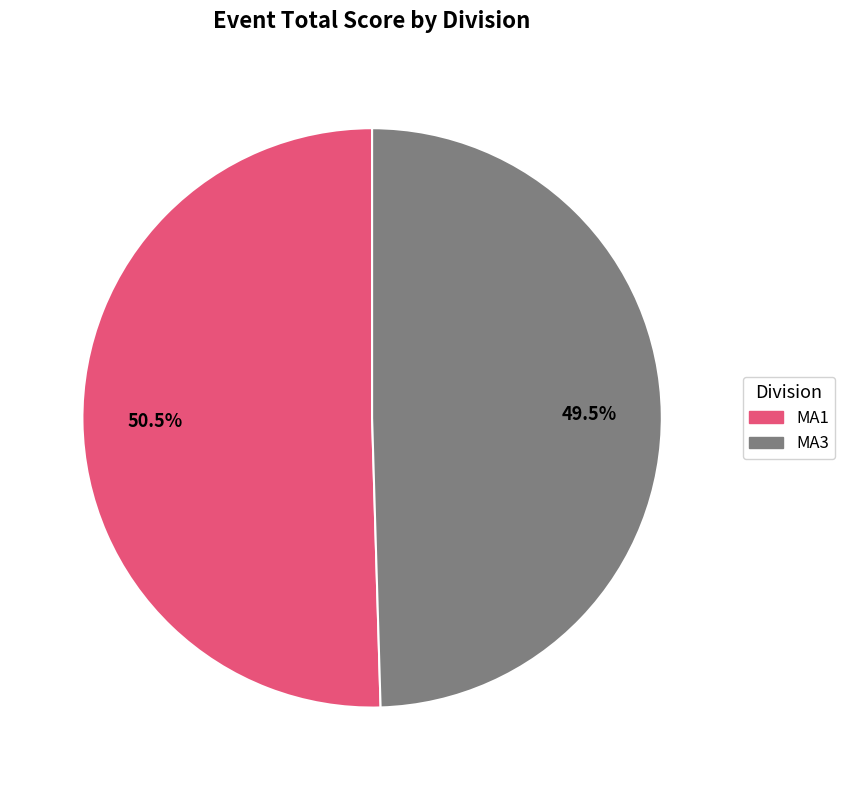

Does MA3 account for over 50% of the chart?

No